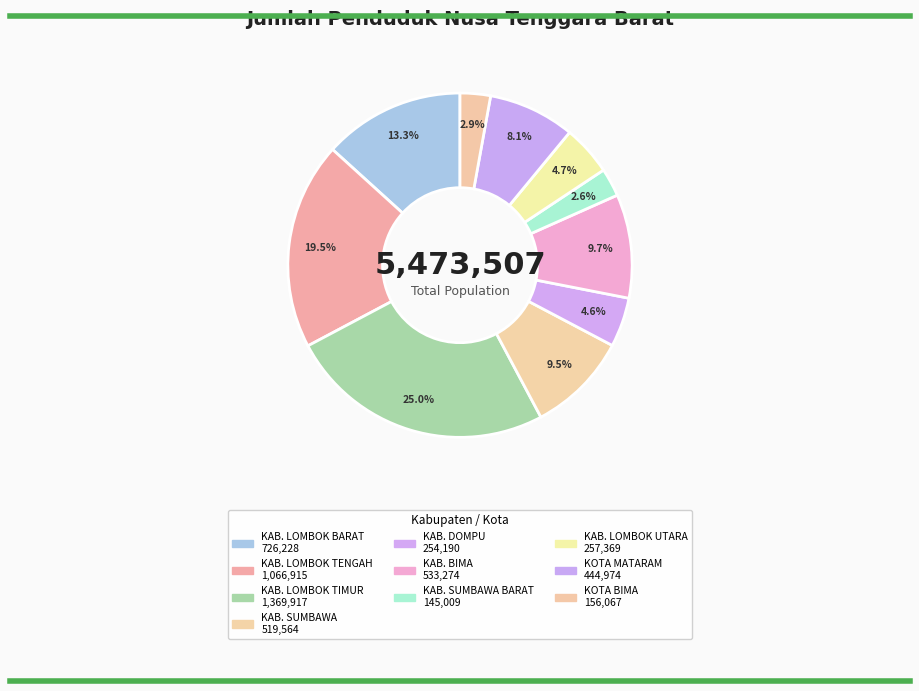

How many slices are in this pie chart?

10